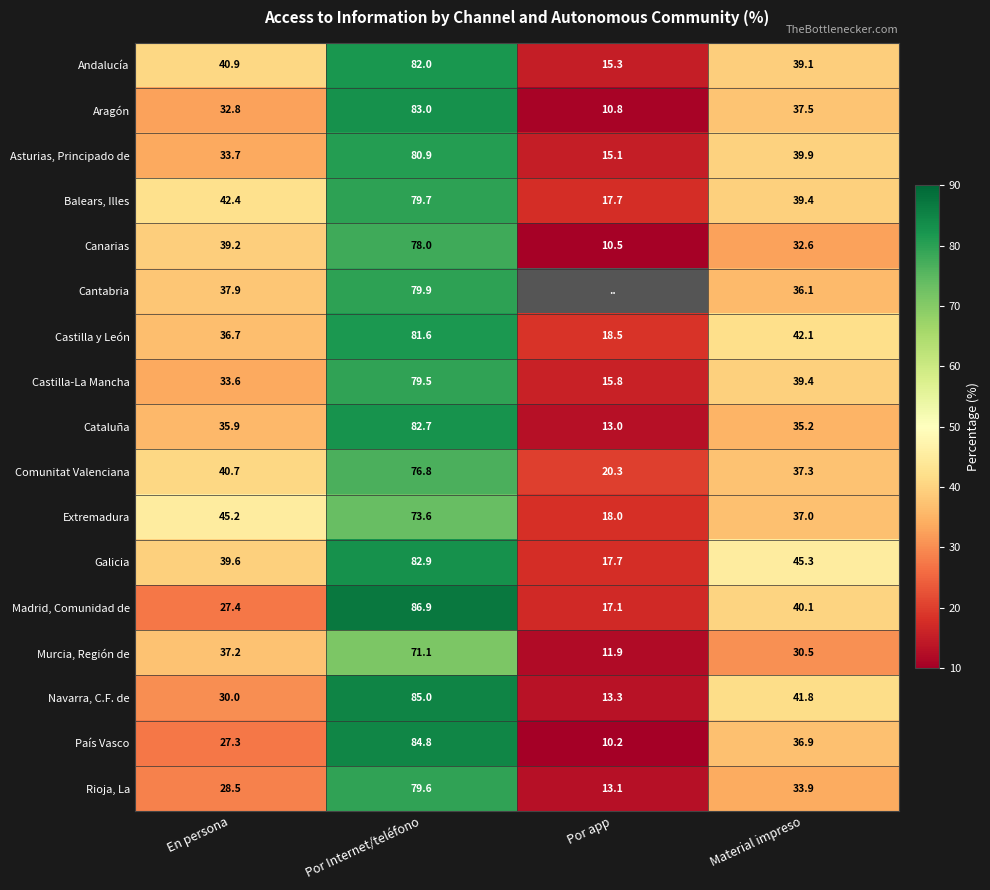

The Murcia, Región de series shows 37.2 at En persona. True or false?

True